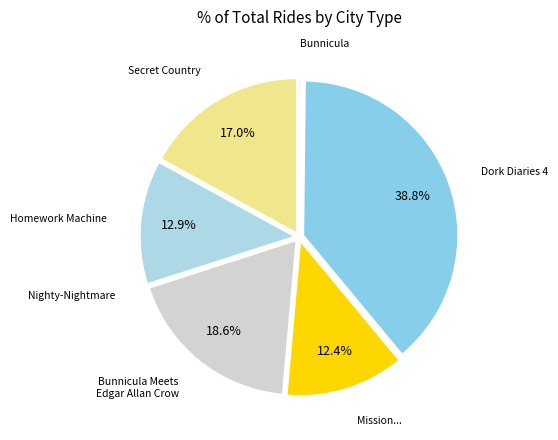

Which slice is the largest?

Dork Diaries 4